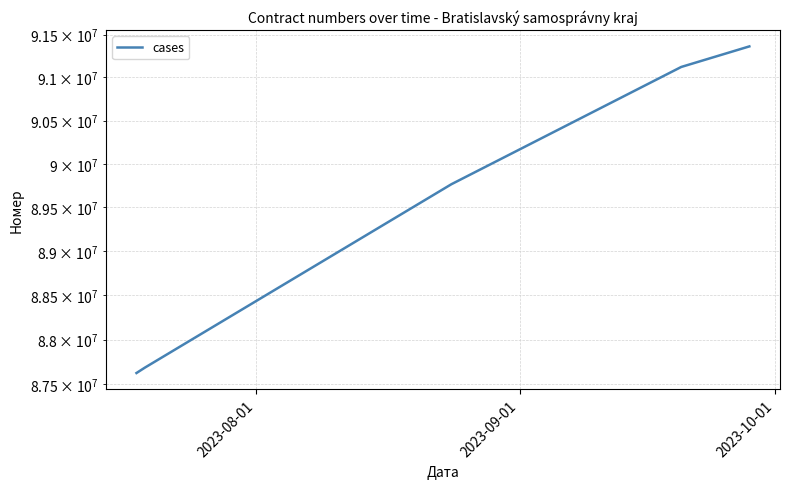

How many lines are shown in the chart?

1